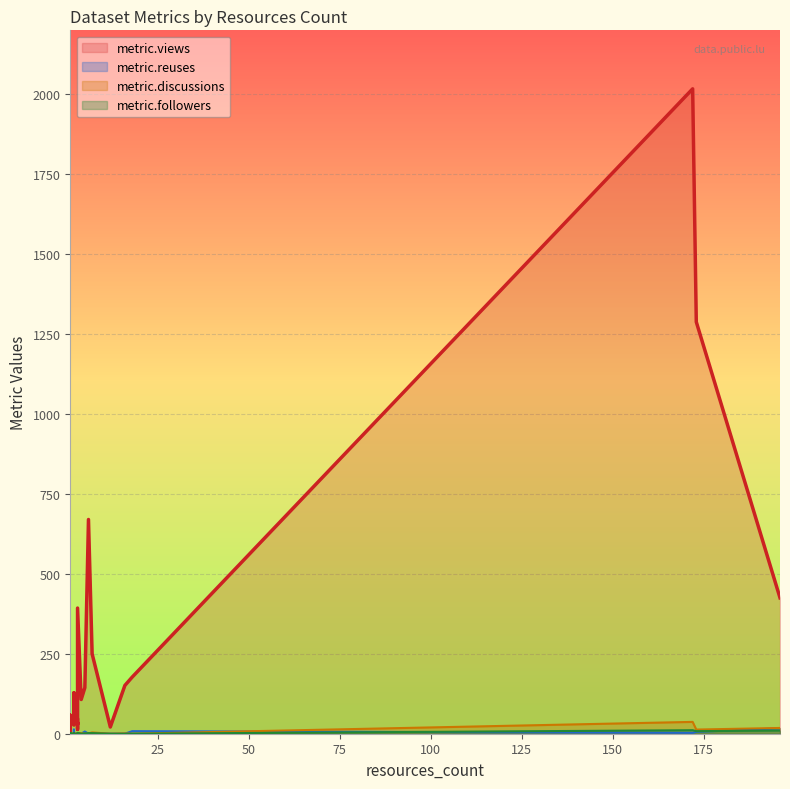

How many intersections are there between metric.discussions and metric.reuses?

3